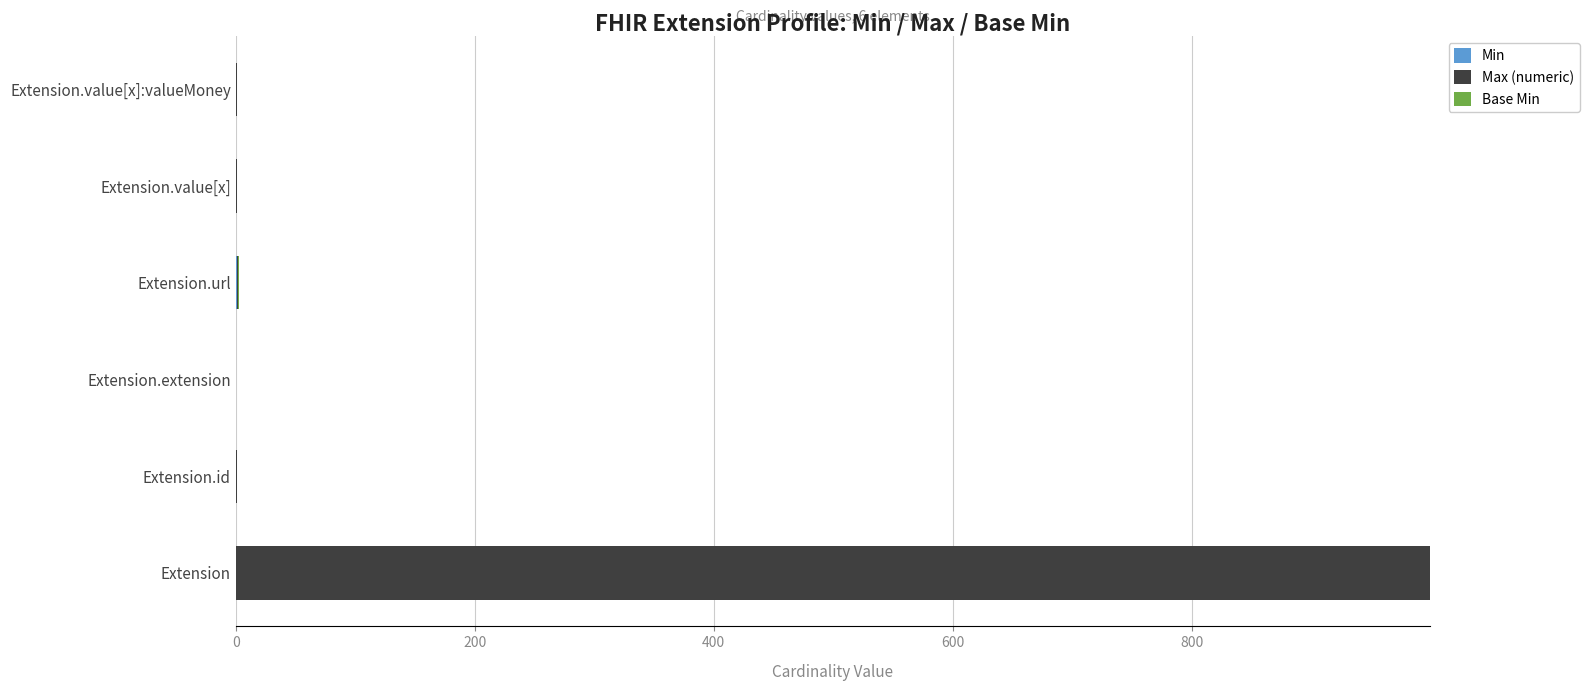

At which category is the sum across all series the highest?

Extension